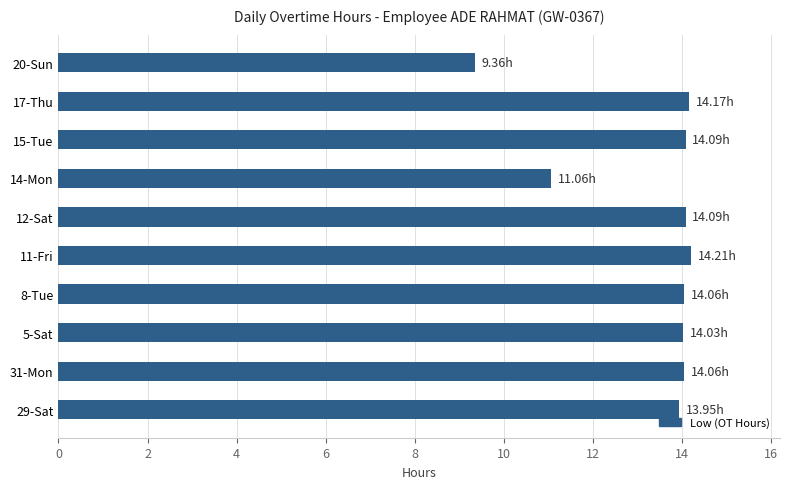

What is the sum of all values?

133.1